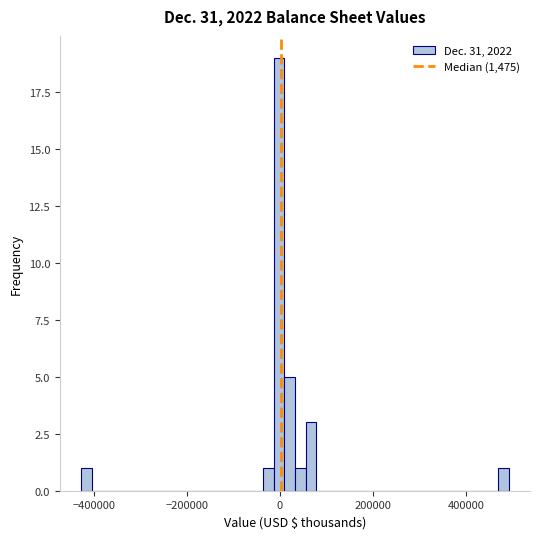

Read against the x-axis, roughly where is the centre of the tallest bar?

0